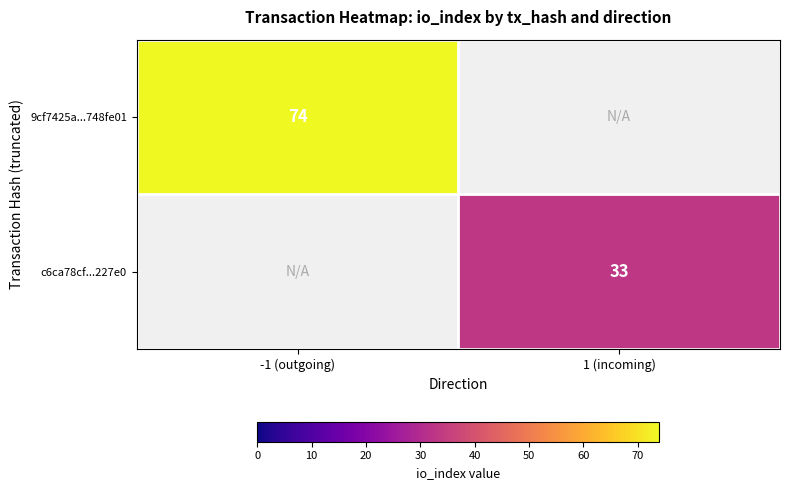

Is it true that 9cf7425a...748fe01 equals 74 at -1 (outgoing)?

True